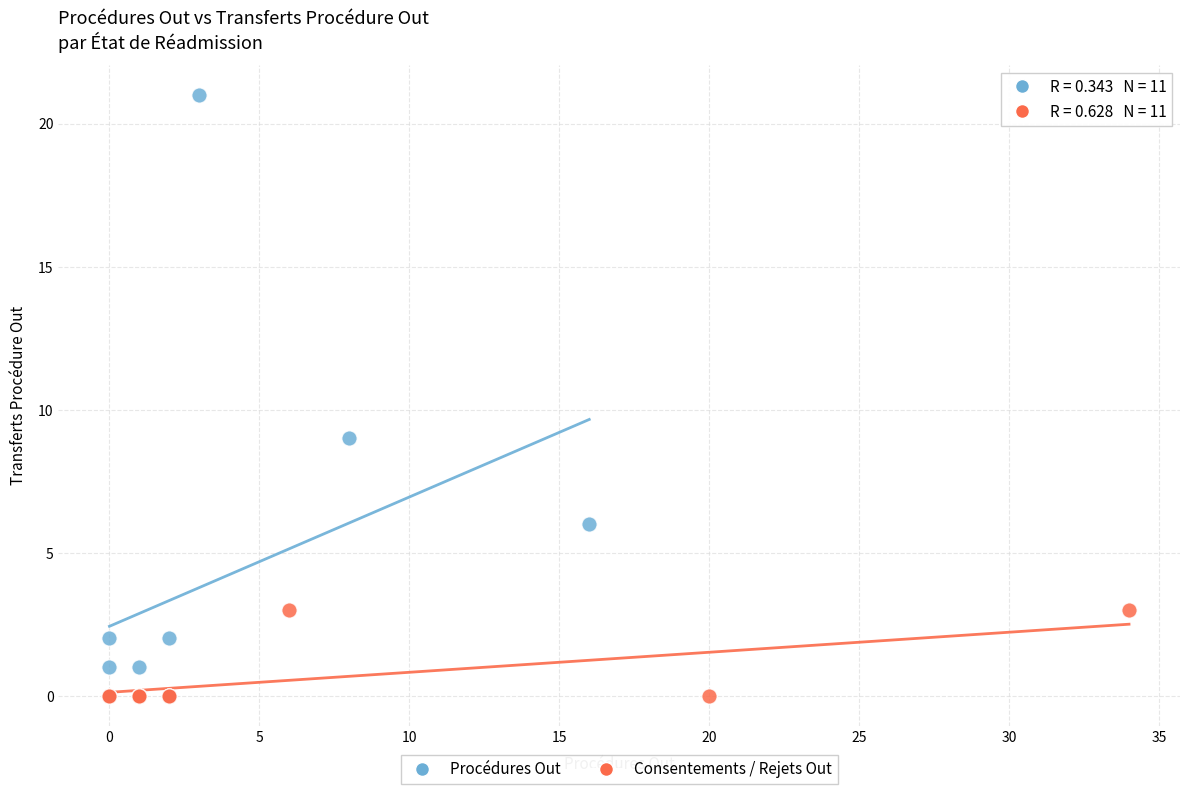

Which series contains the highest Y value?

Procédures Out